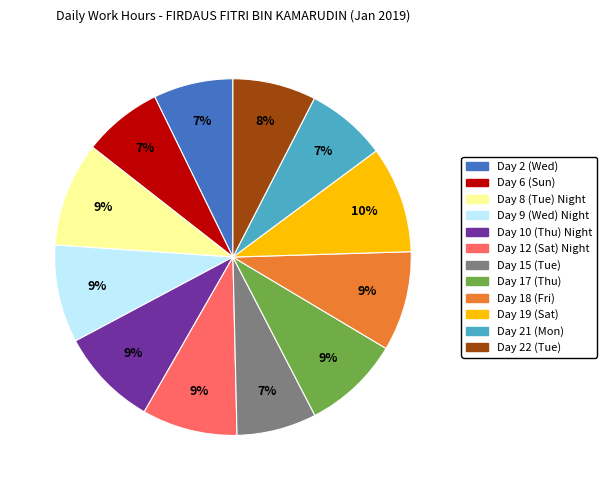

To the nearest percent, what percentage of the pie is Day 21 (Mon)?

7%